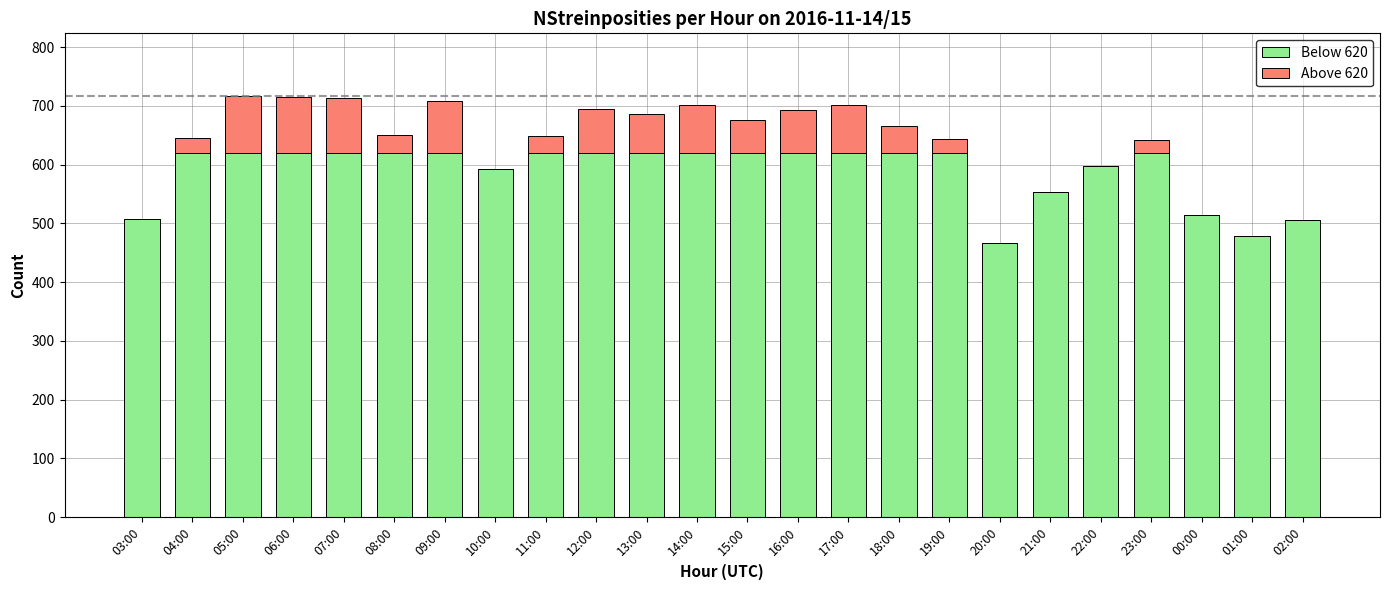

What is the label of the 24th bar from the left?

02:00